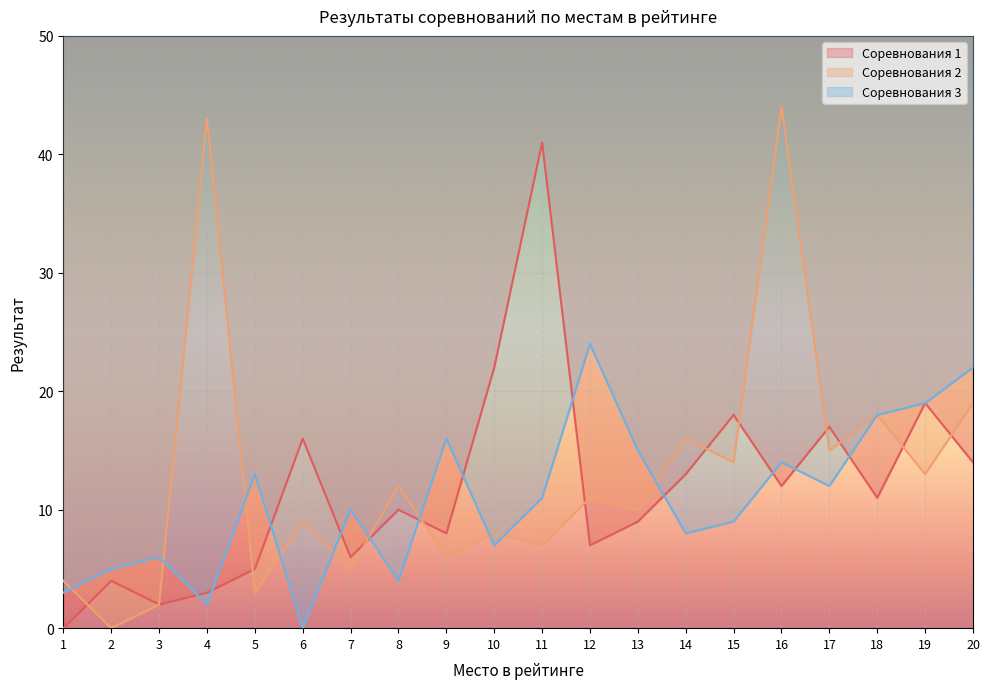

Which label corresponds to the largest value in the chart?

16